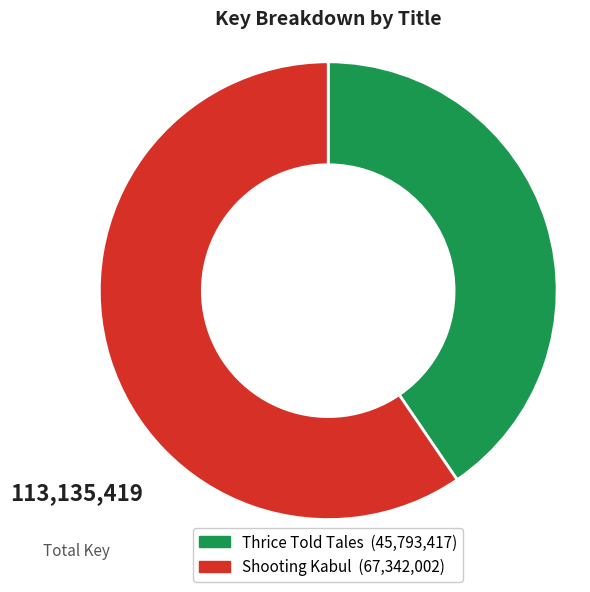

Which slice is the largest?

Shooting Kabul